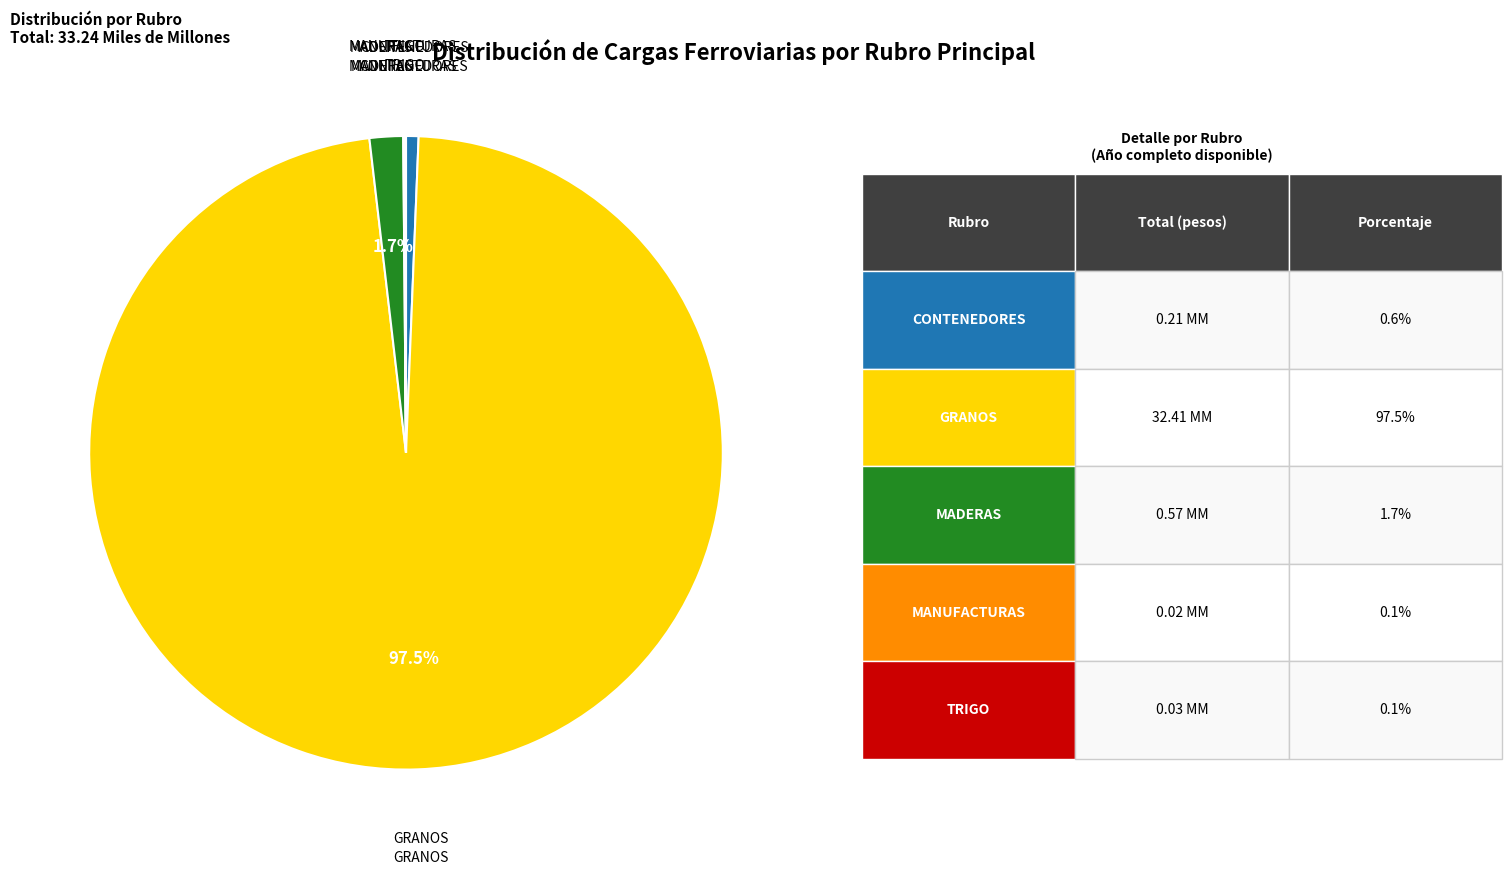

Is there any slice that represents more than half of the pie?

Yes